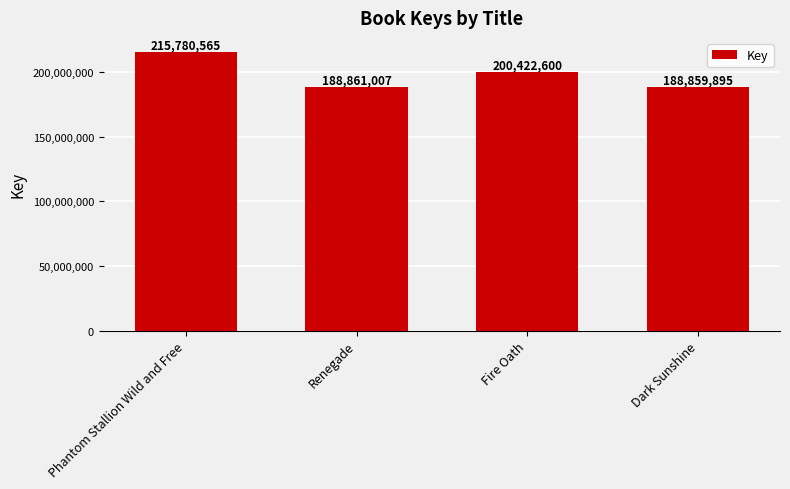

Does the chart contain stacked bars?

No